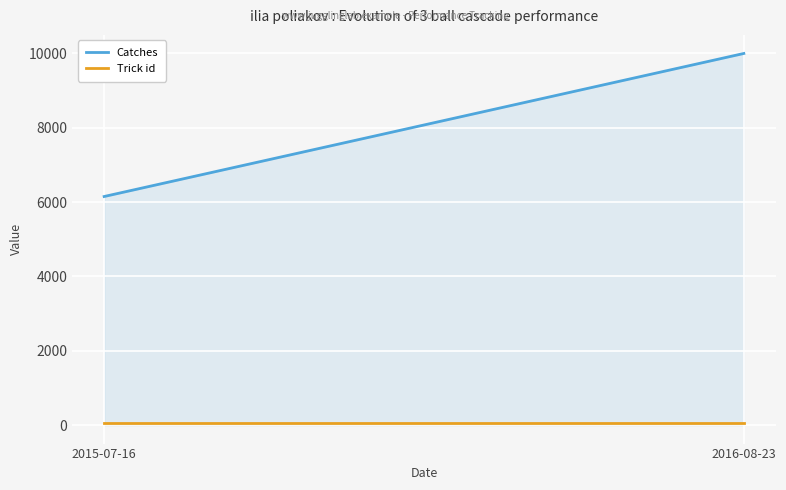

What is the average value of the Catches series?

8075